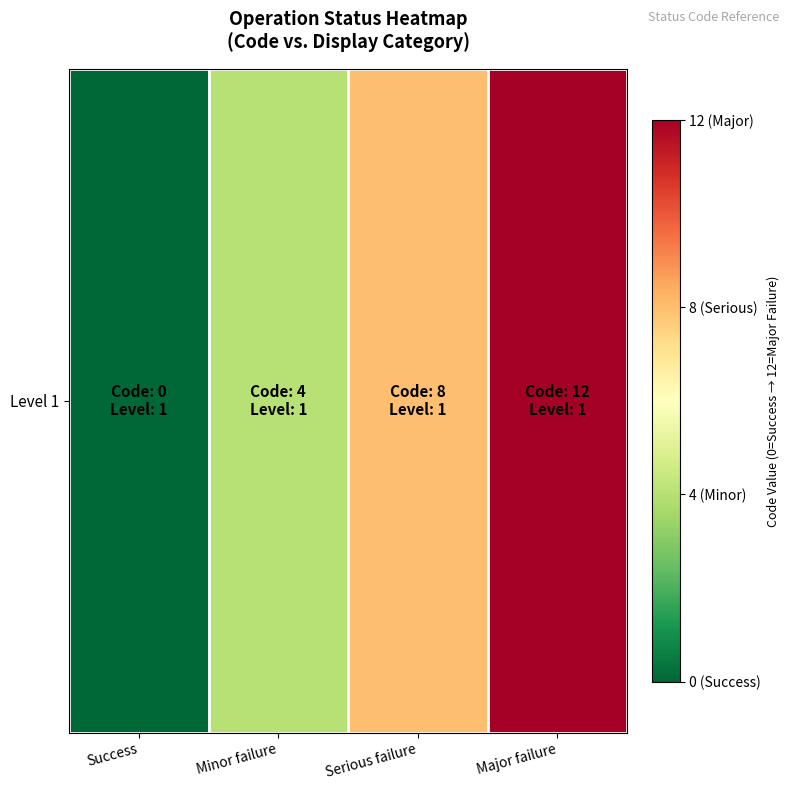

List the labels in order of value, smallest first.

Success, Minor failure, Serious failure, Major failure